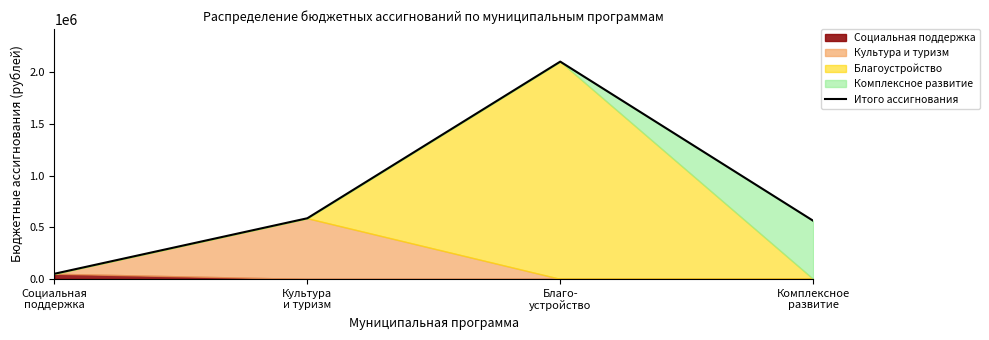

The value at Благо-
устройство is 2102755. True or false?

True